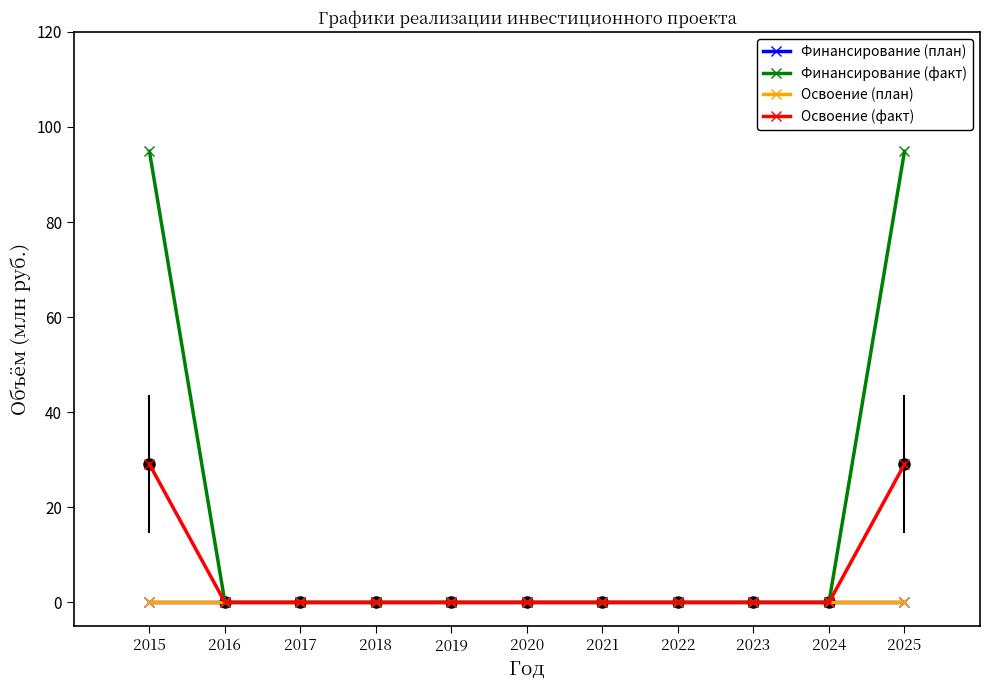

True or false: Финансирование (факт) and Освоение (план) cross at least once.

False